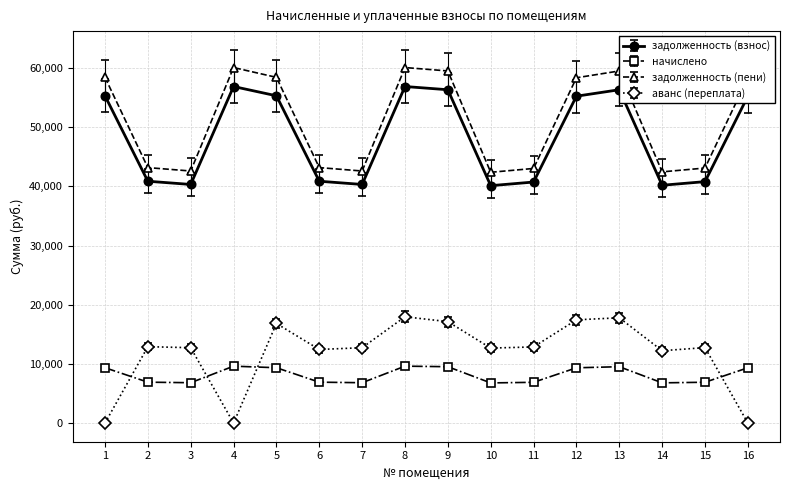

The value of аванс (переплата) at 10 is 12675.8. True or false?

True